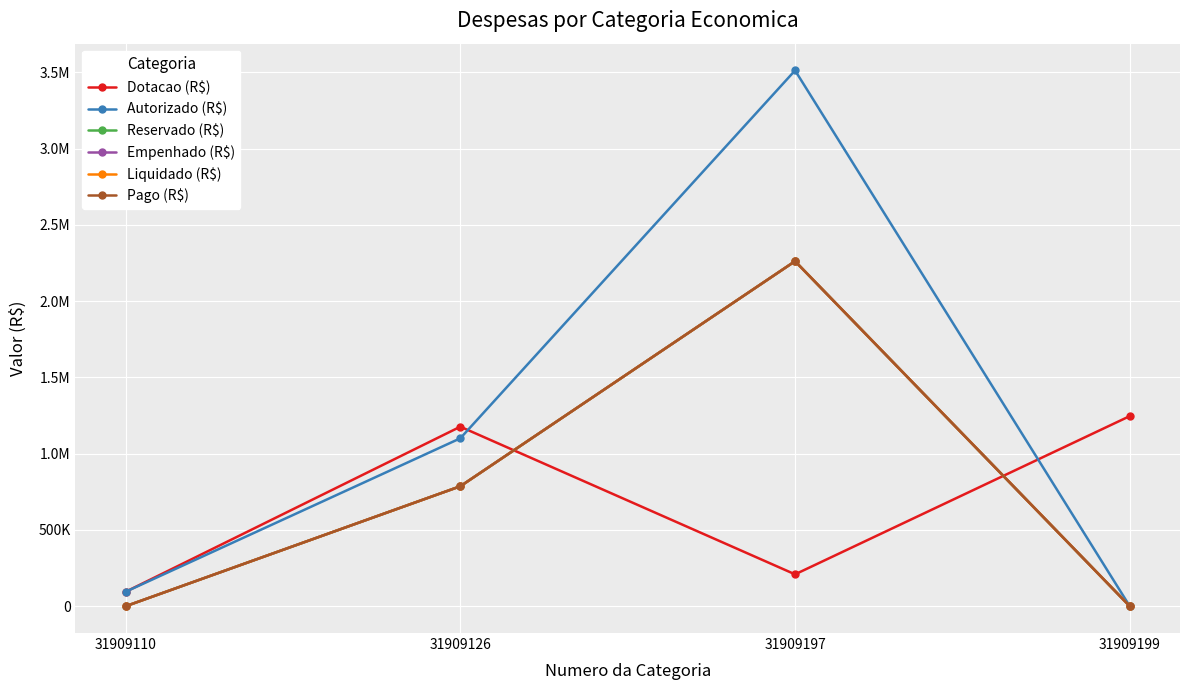

Does the chart have visible grid lines?

Yes